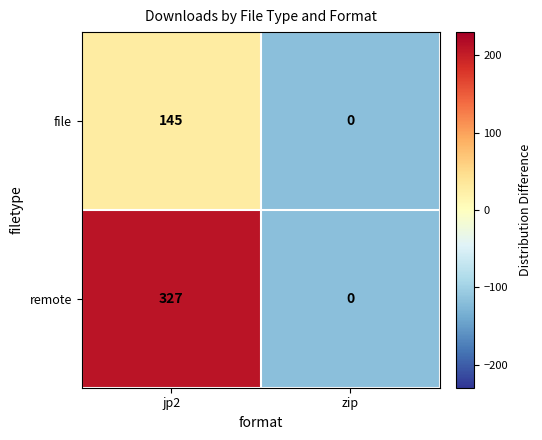

Reading left to right, transcribe all the data shown in this chart.

file: 145	0
remote: 327	0